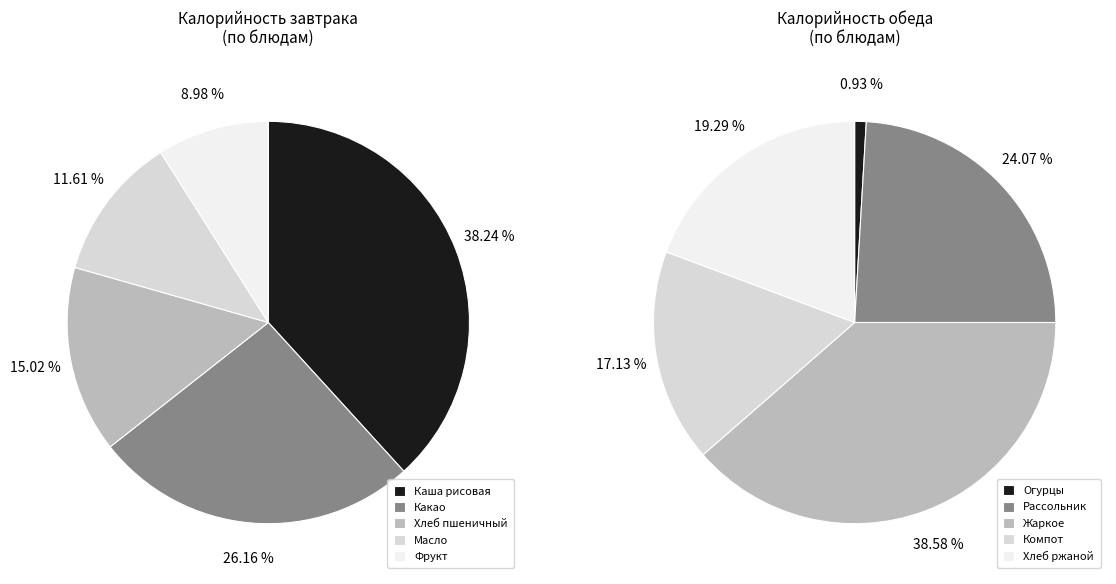

Combined, what portion of the pie is Завтрак (масло) and Обед (компот)?

14.4%